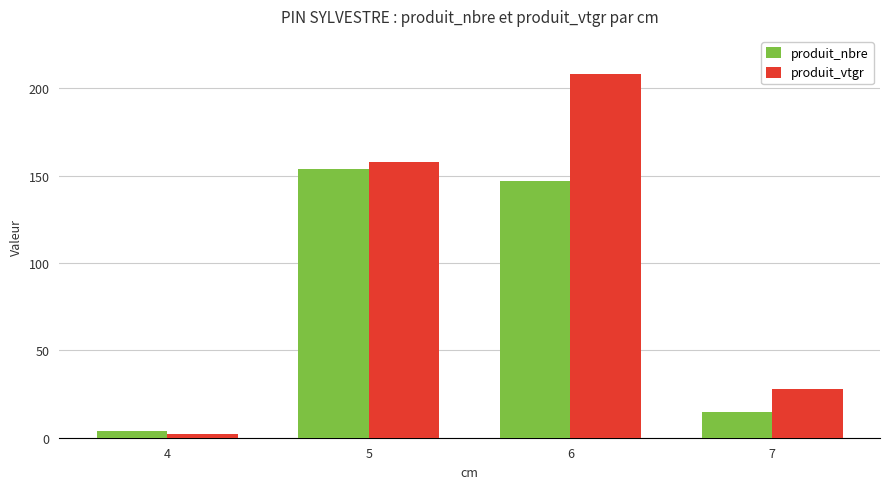

How many data points in produit_vtgr are less than 157?

2